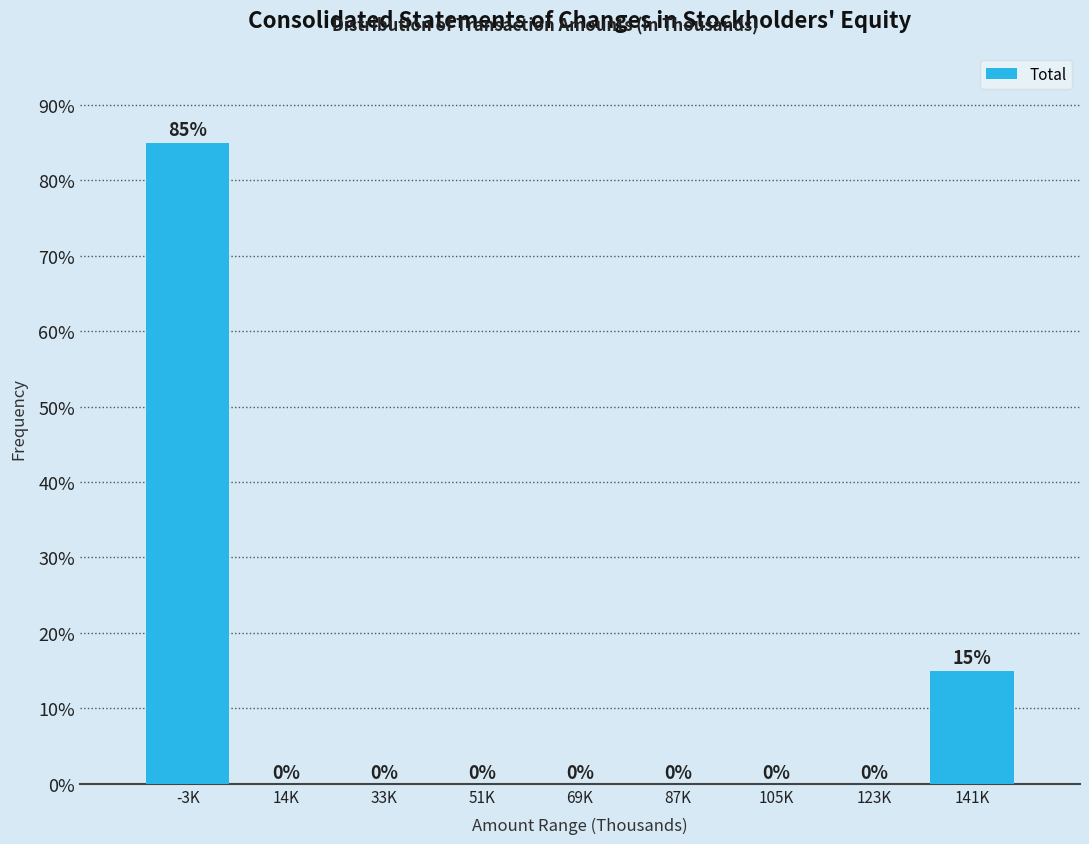

Reading left to right, list all the values displayed in this chart.

-3K=85	14K=0	33K=0	51K=0	69K=0	87K=0	105K=0	123K=0	141K=15